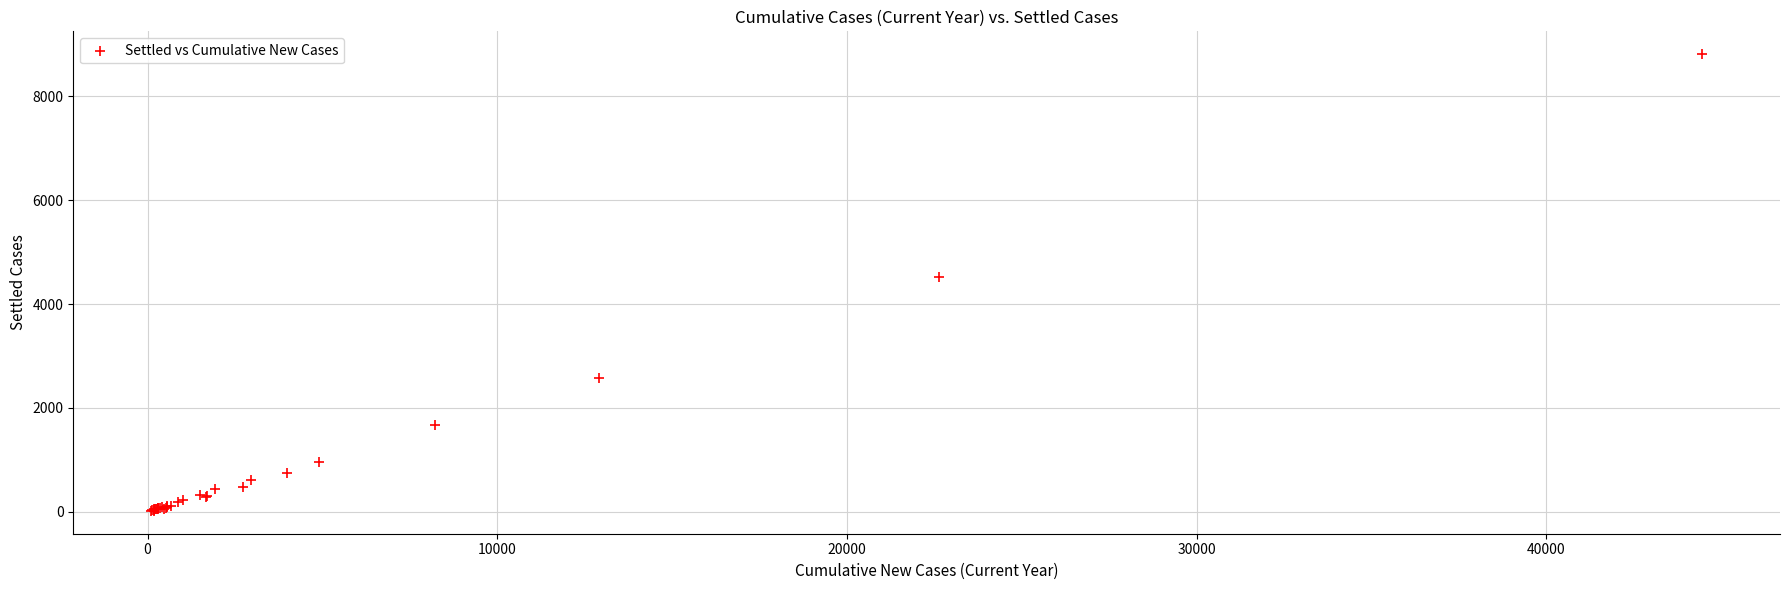

What Y value in the scatter plot is closest to 4415?

4525